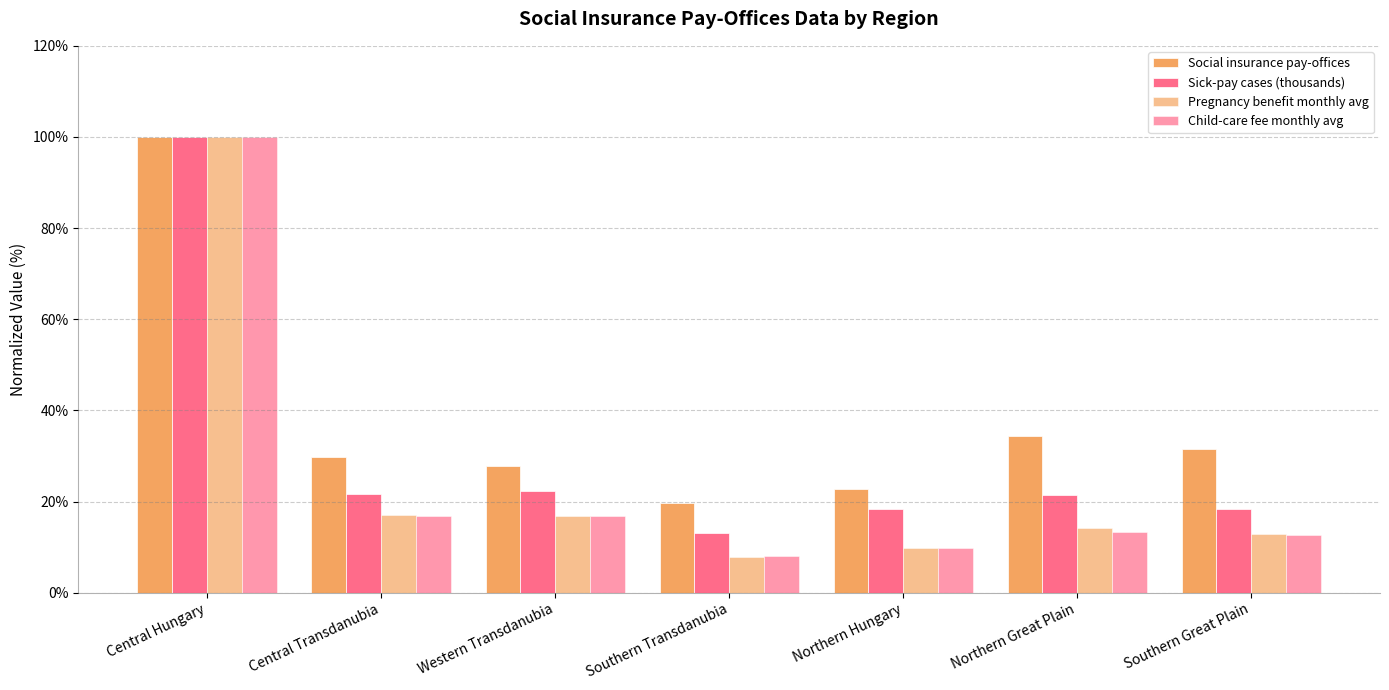

Rank the series at Western Transdanubia from highest to lowest value.

Social insurance pay-offices, Sick-pay cases (thousands), Pregnancy benefit monthly avg, Child-care fee monthly avg